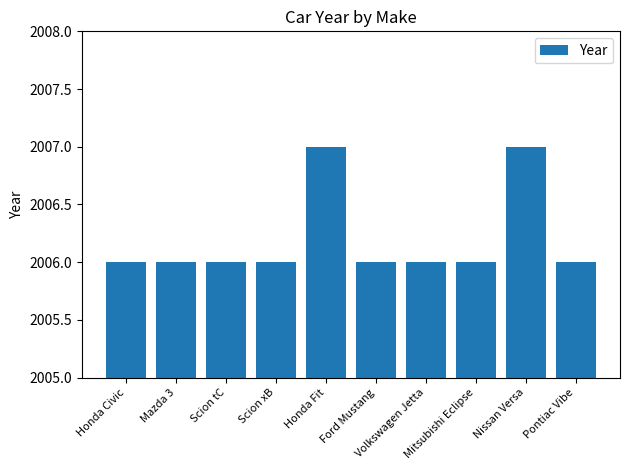

What is the difference between the maximum and second lowest values?

1